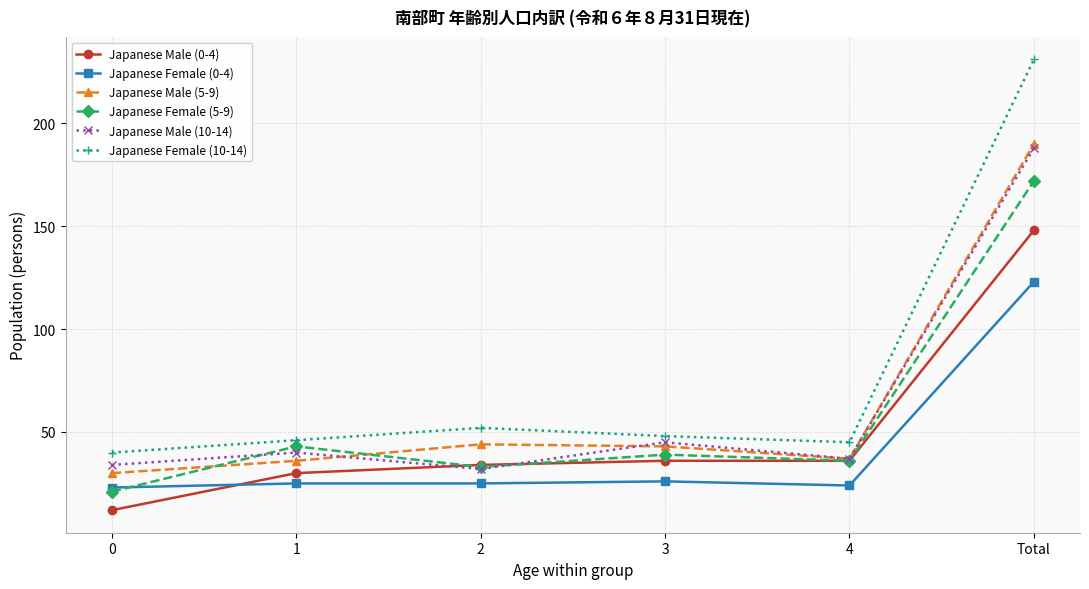

What is the smallest value displayed?

12